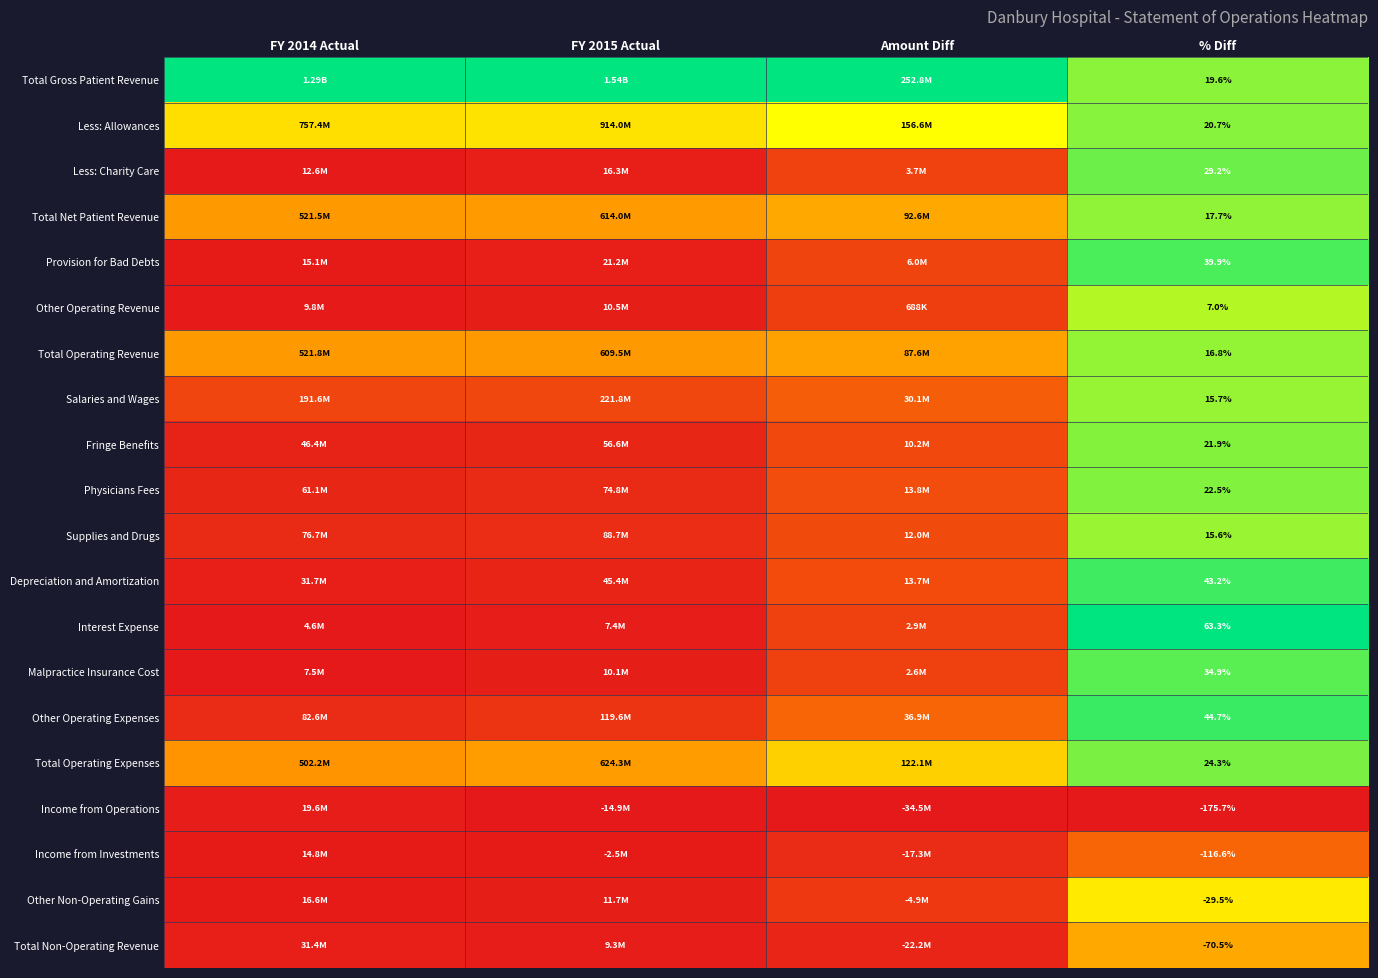

Is it true that Depreciation and Amortization equals 0.1 at Amount Diff?

False